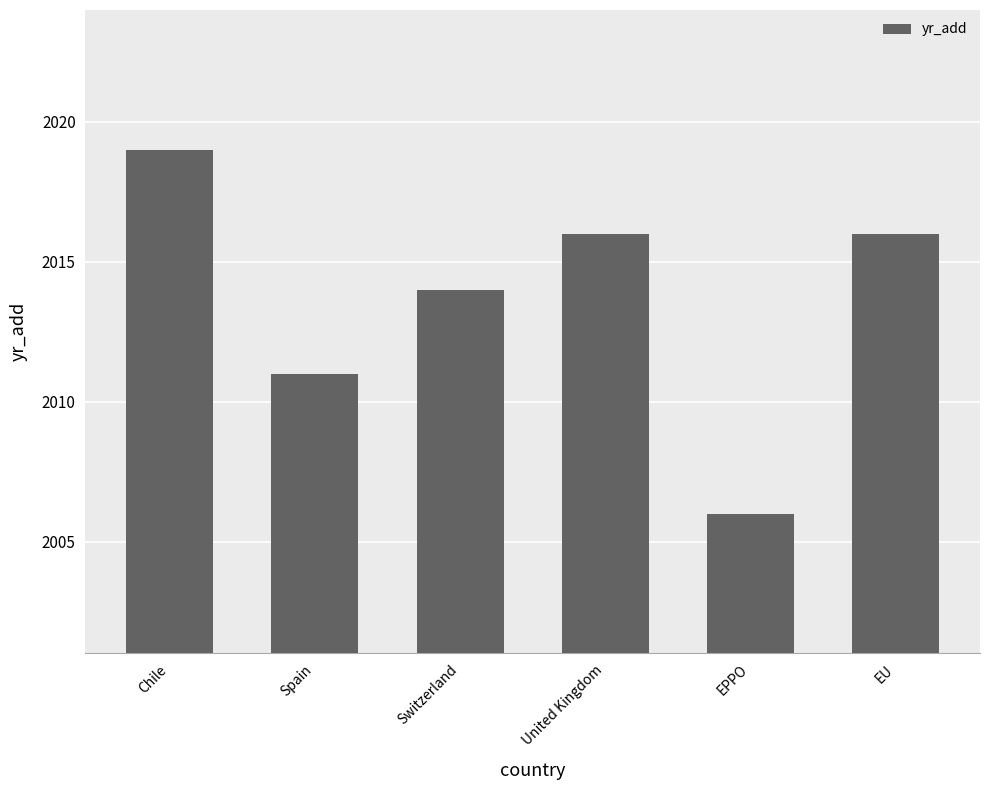

What is the ratio of the value at EPPO to the value at Switzerland?

1.0